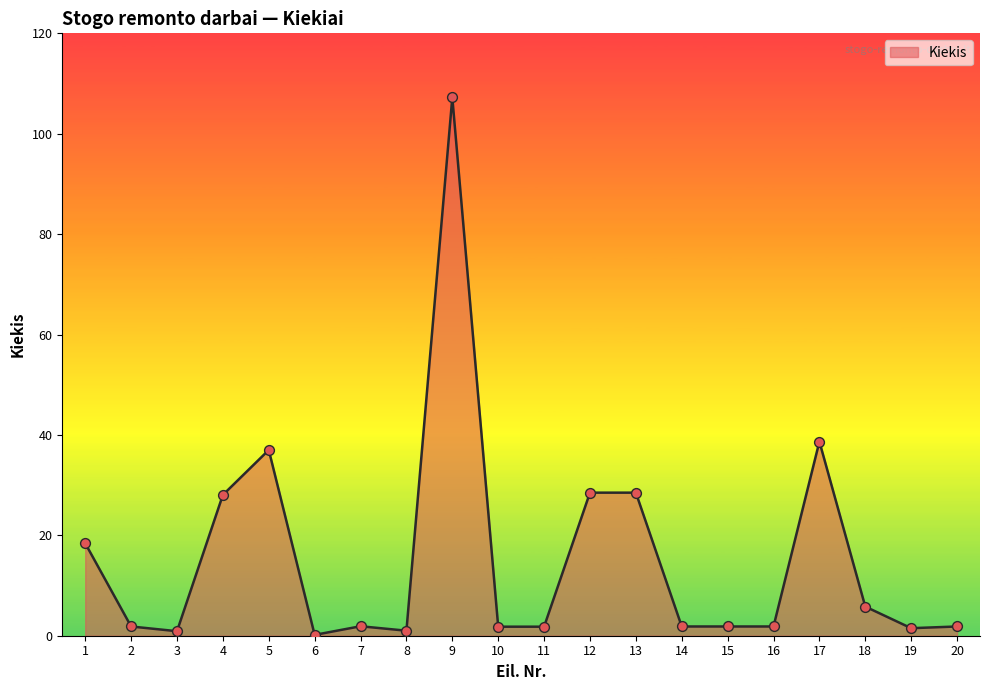

Between 11 and 13, which is larger?

13